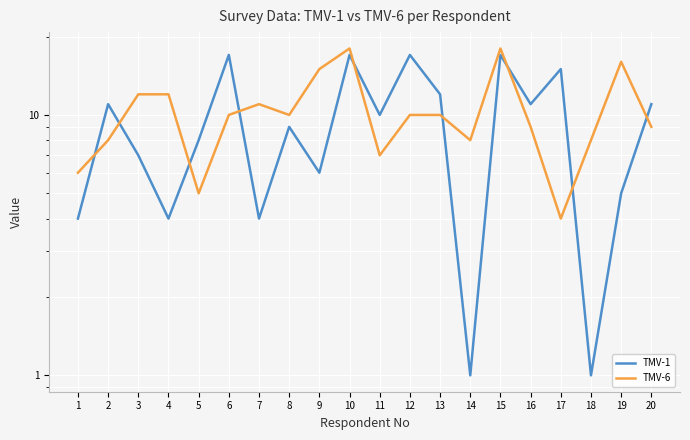

Where is the first local minimum for TMV-1?

4